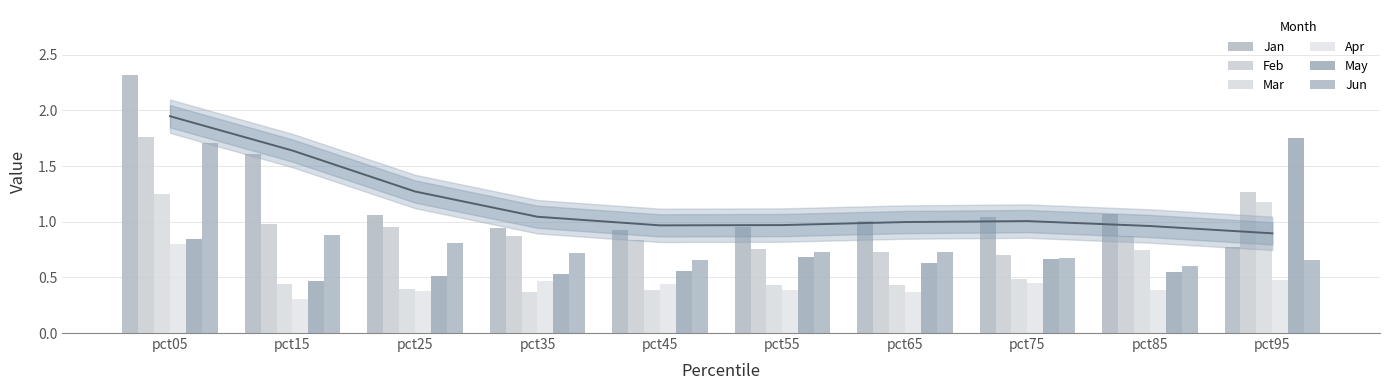

What are all the series names shown in the legend?

Jan, Feb, Mar, Apr, May, Jun